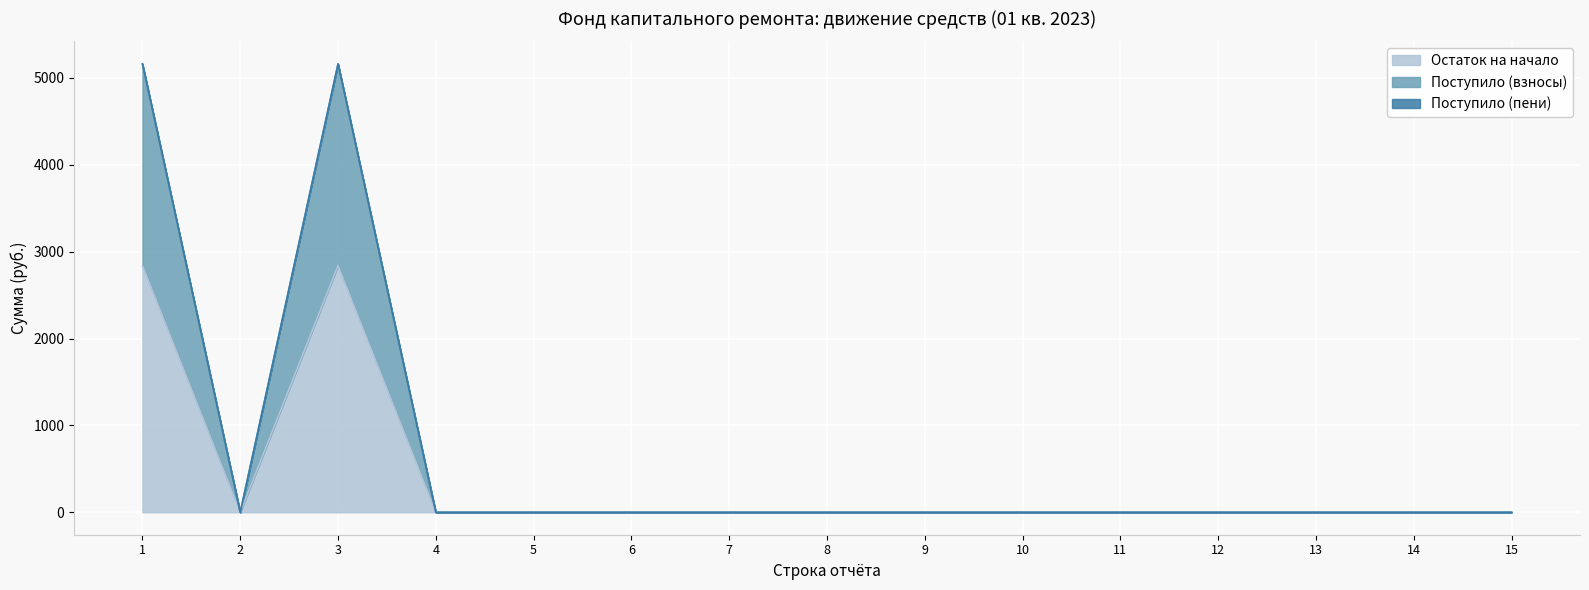

Does the chart display data point markers on the line(s)?

No